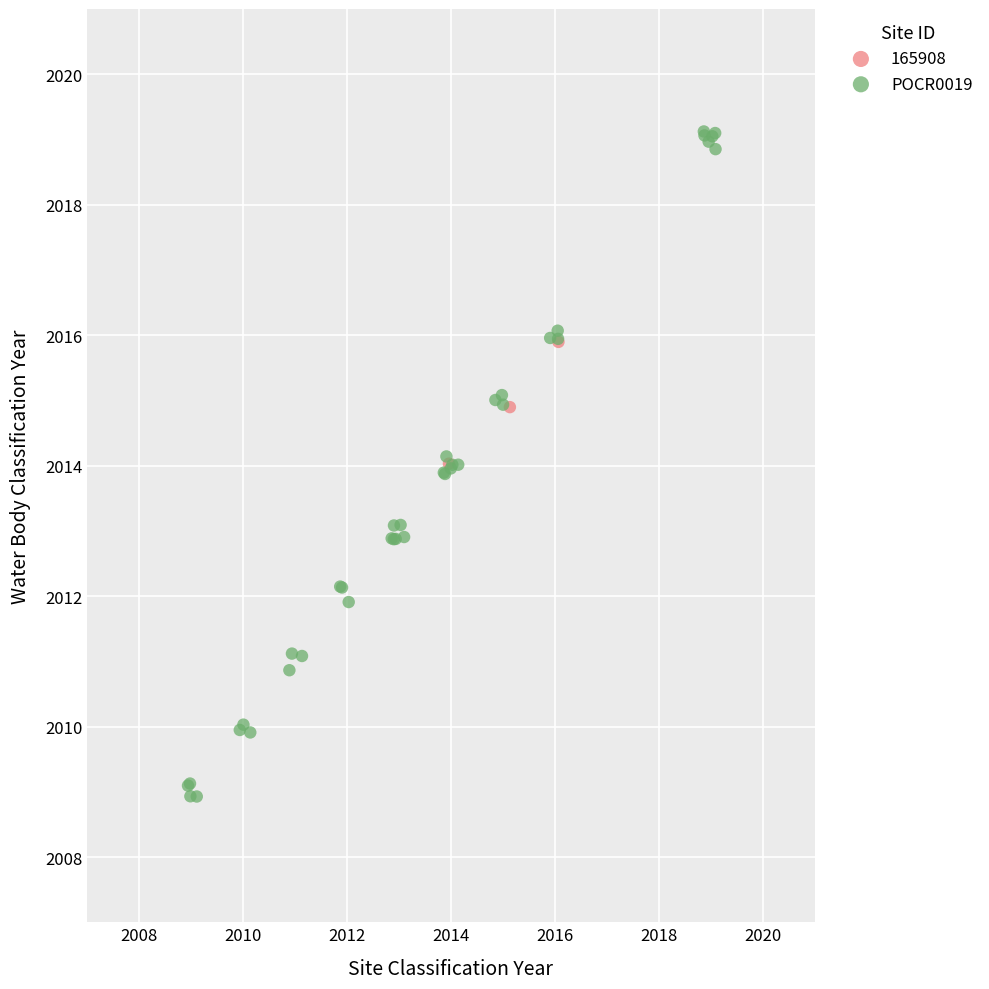

Which series has the widest spread of Y values?

POCR0019